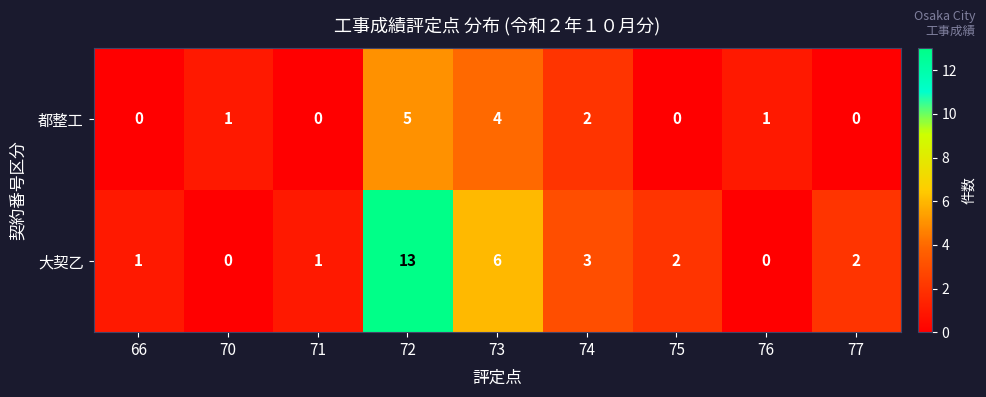

Which series changed the most between 72 and 75?

大契乙